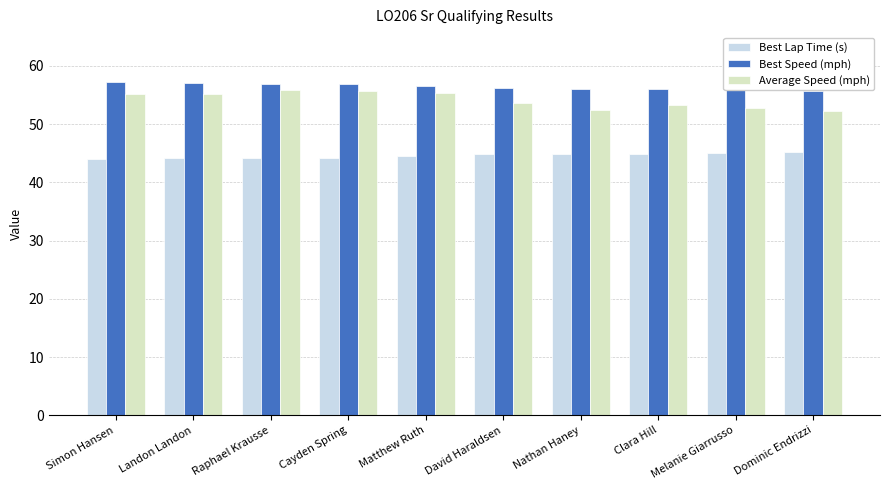

What position from the right is Raphael Krausse?

8